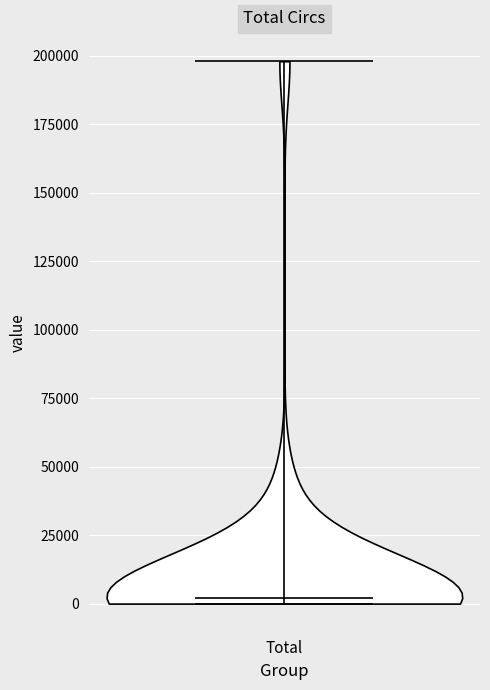

What is the highest point the violin for Total reaches on the y-axis? The values are not printed on the chart, so give them approximately, as read against the axis.

200000